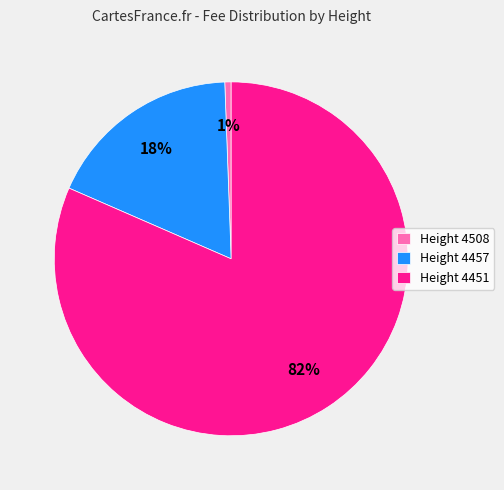

Do Height 4508 and Height 4451 together represent more than half of the pie?

Yes